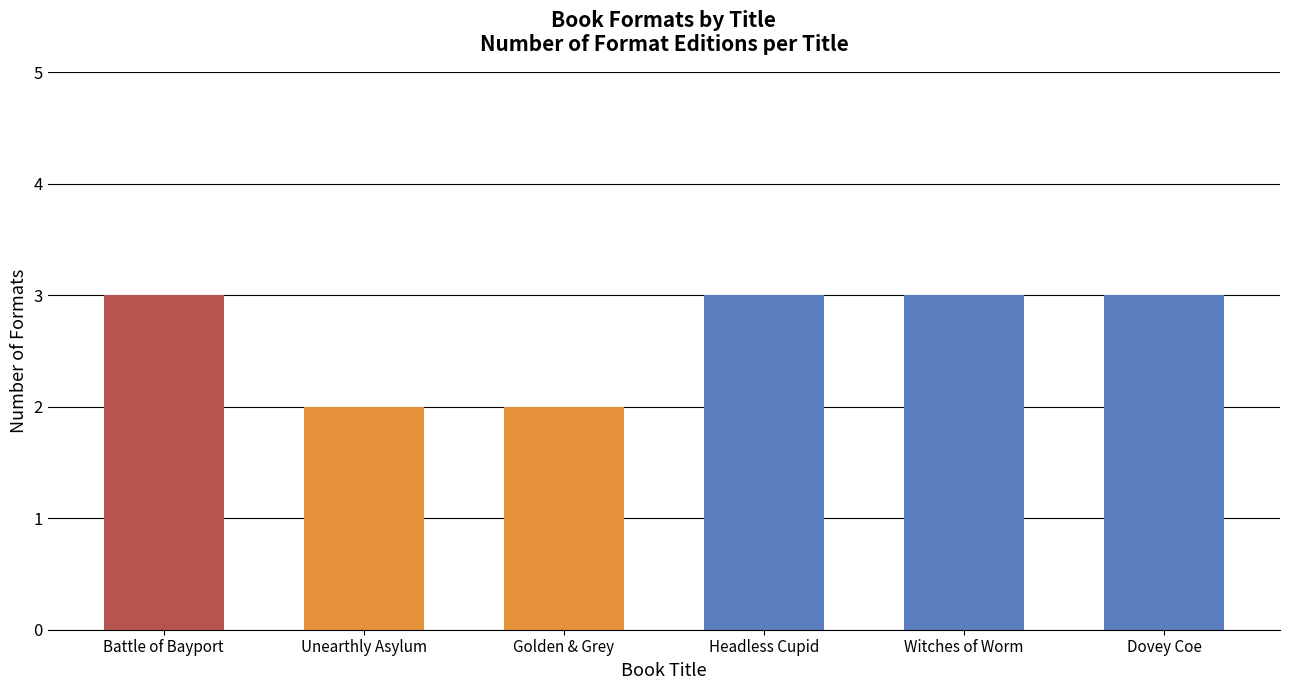

The chart shows a value of 5 at Dovey Coe. True or false?

False